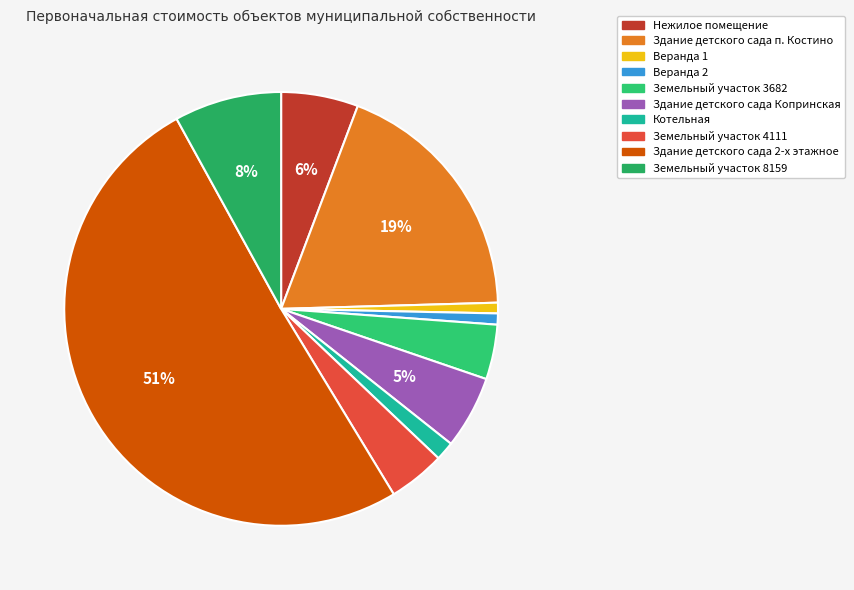

To the nearest percent, what is the average slice percentage?

10%